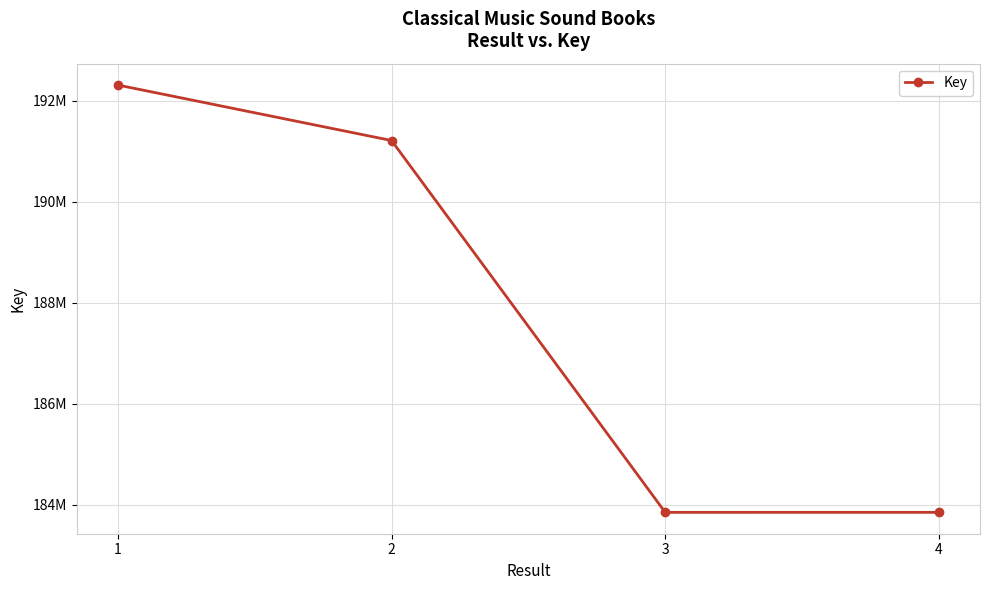

Rank the categories by value from highest to lowest.

1, 2, 4, 3